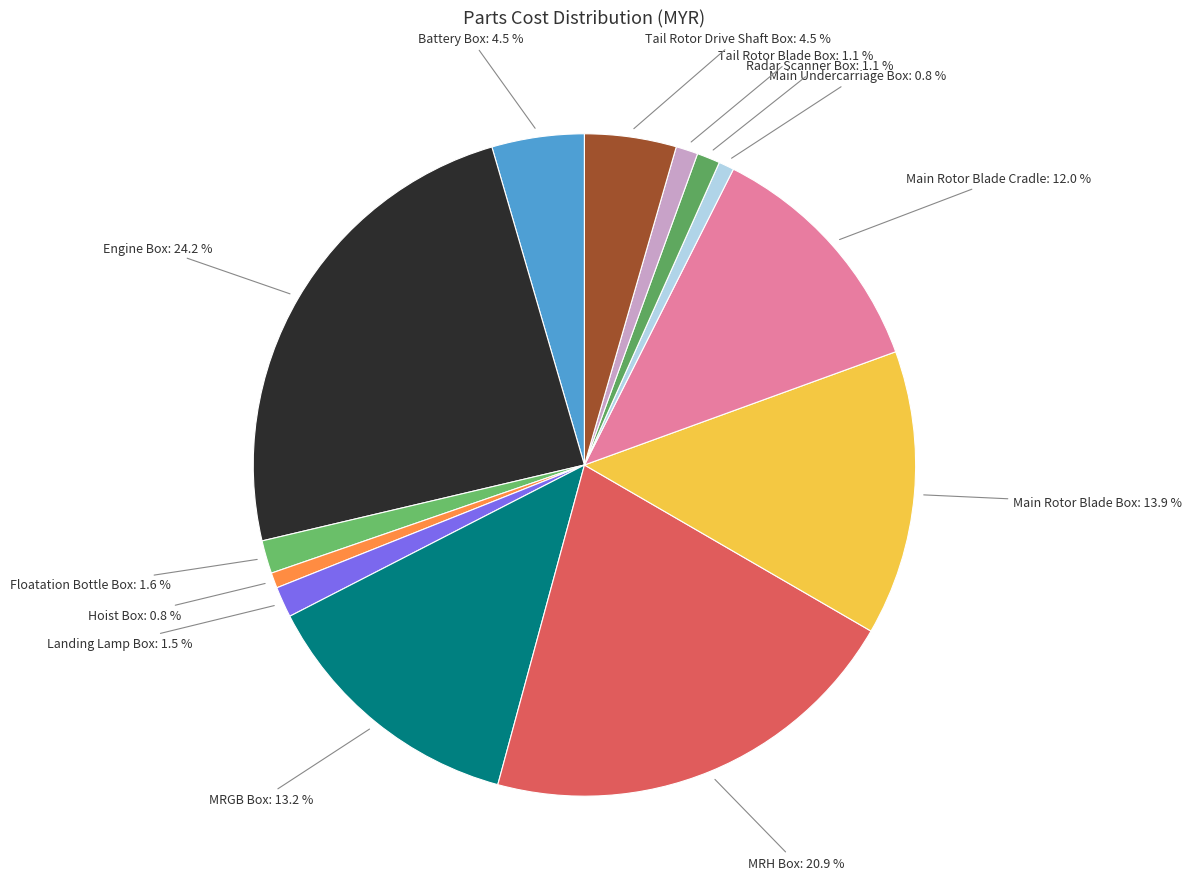

How many slices are in this pie chart?

13